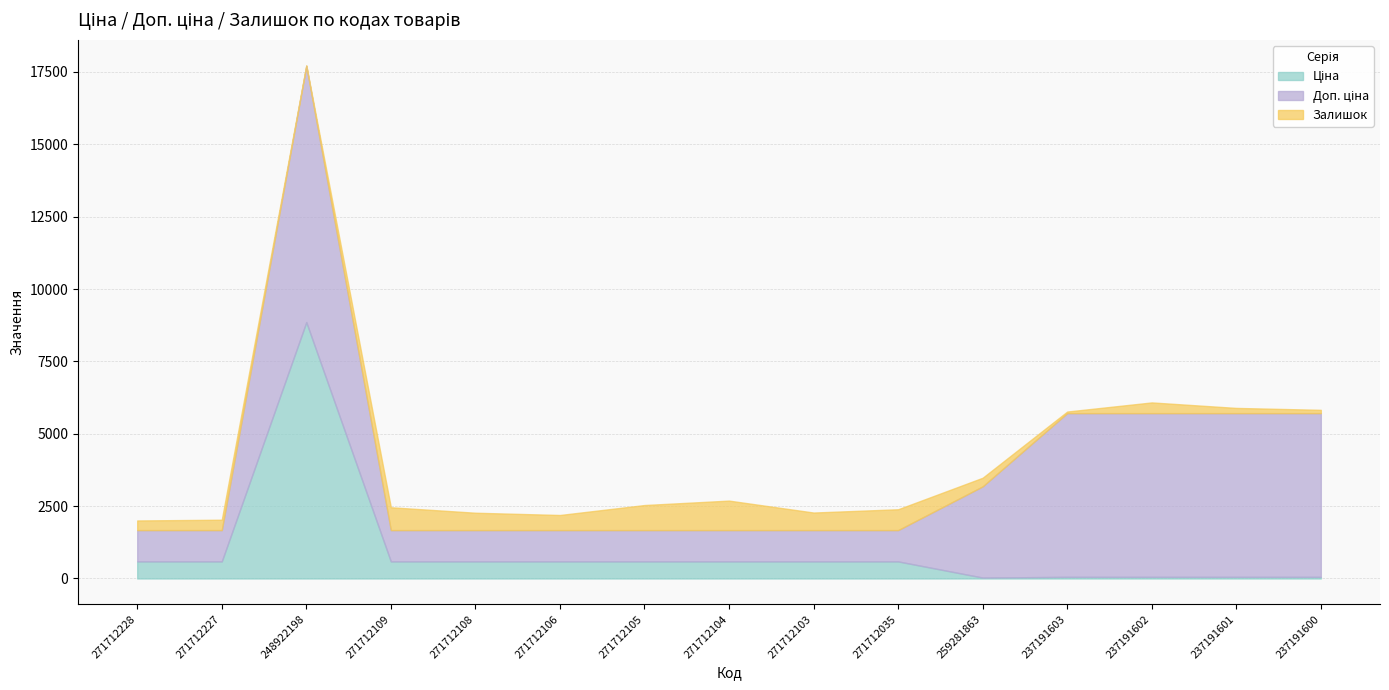

What is the lowest value of the Доп. ціна series?

1081.7